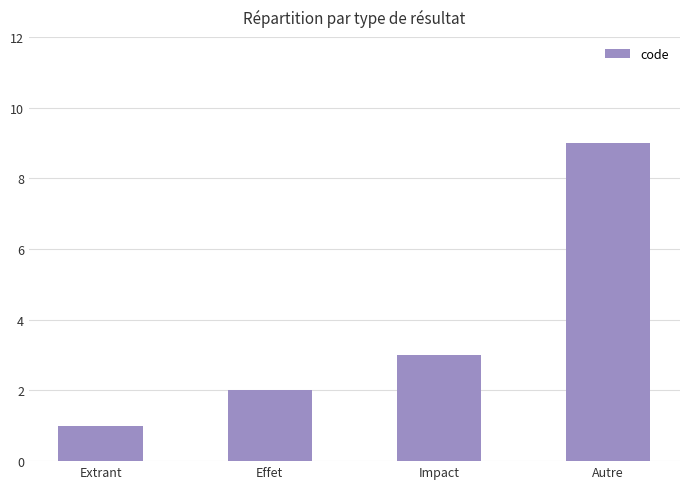

Where is the data nearest to the value 5?

Impact